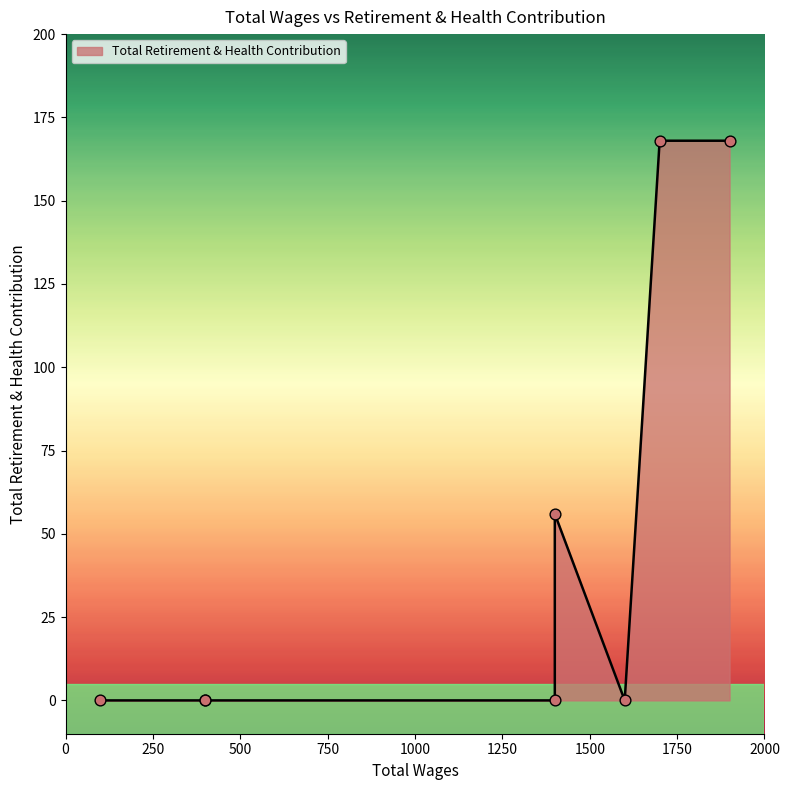

Which has a higher value, 100.0 or 1400.0?

100.0